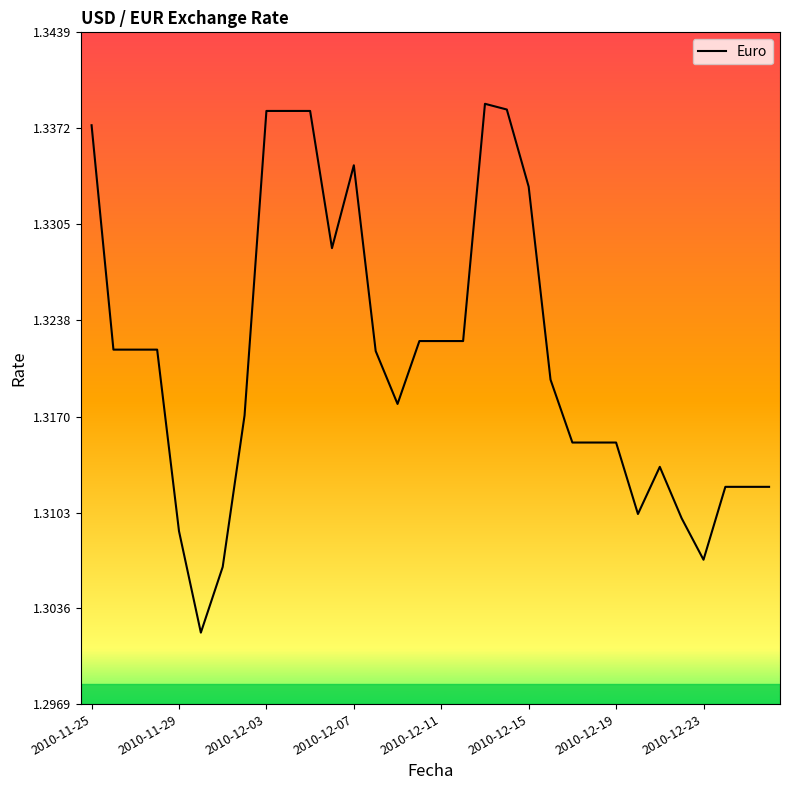

True or false: the data shows 2.0 at 2010-11-29.

False